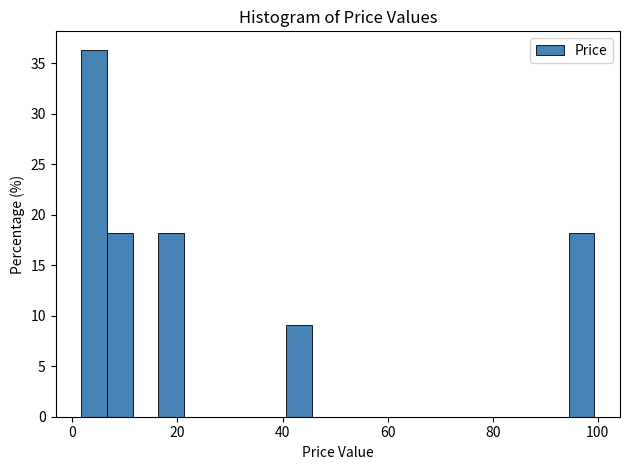

Read against the x-axis, roughly where is the centre of the tallest bar?

4